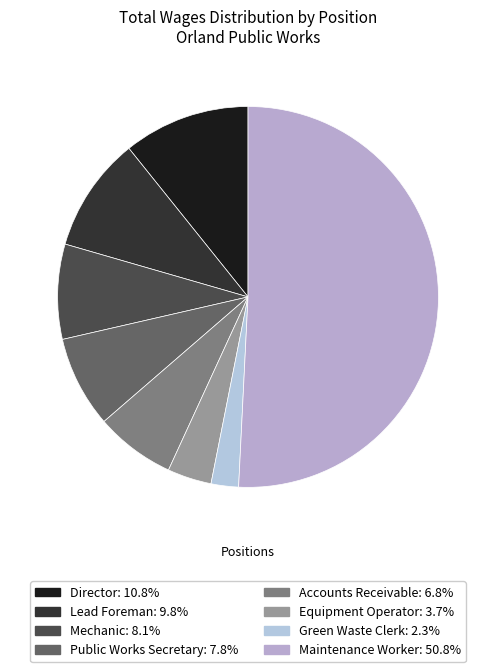

To the nearest percent, what portion does Green Waste Clerk represent?

2%